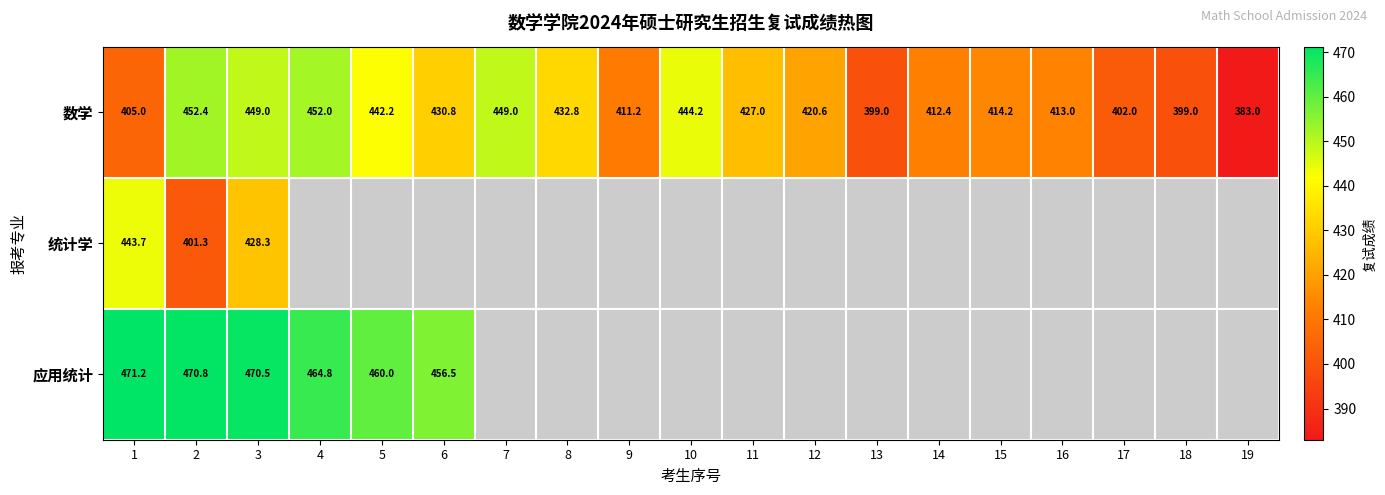

What is the difference between the highest and lowest values at 1?

66.2